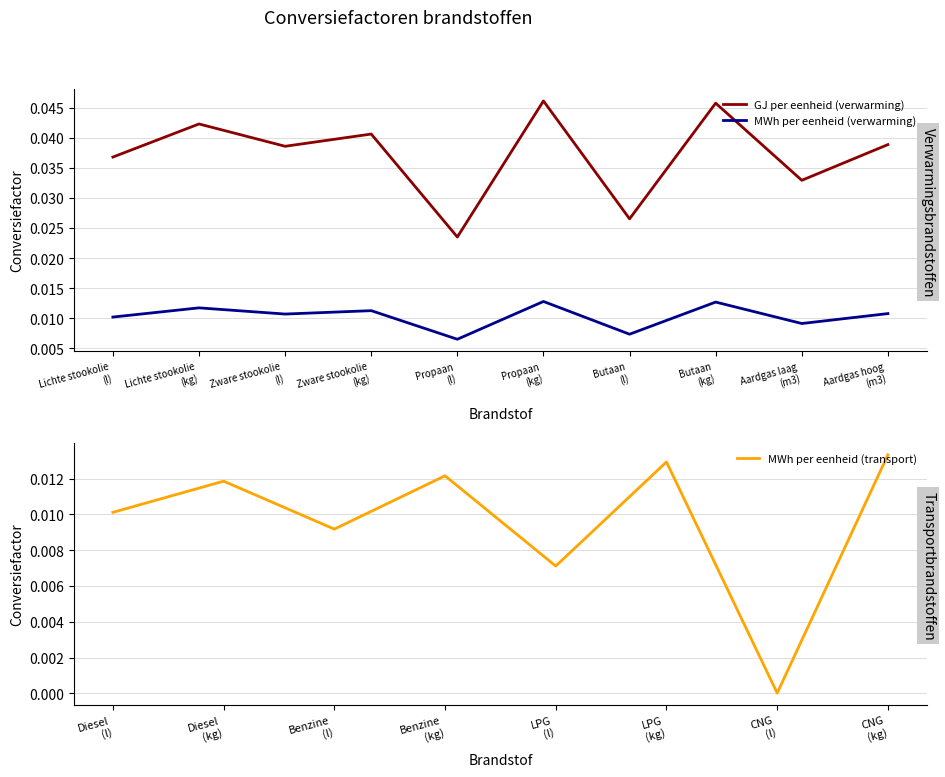

True or false: MWh per eenheid (verwarming) and GJ per eenheid (verwarming) cross at least once.

False